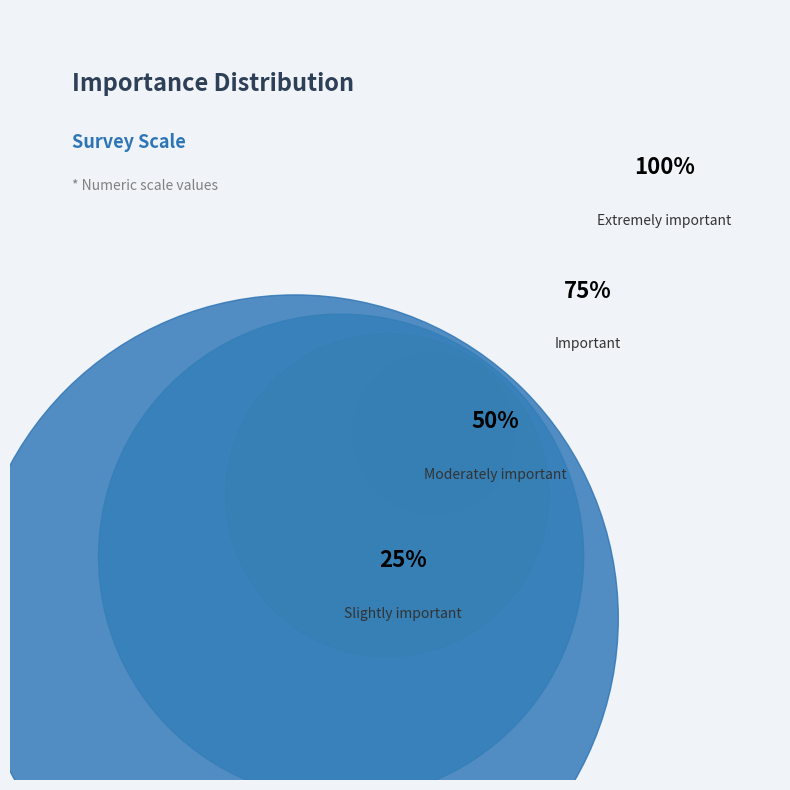

What is the change in value from Slightly important to Important?

+50